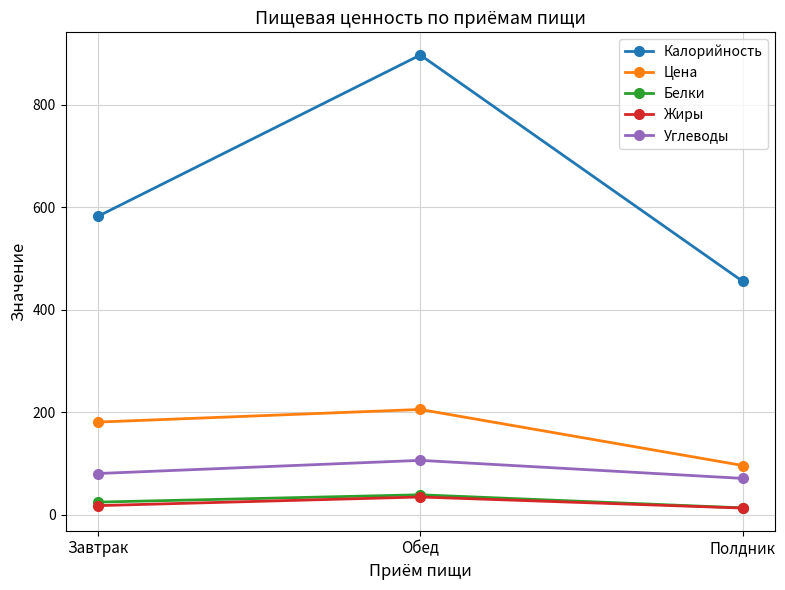

Is it true that Цена equals 304.3 at Обед?

False